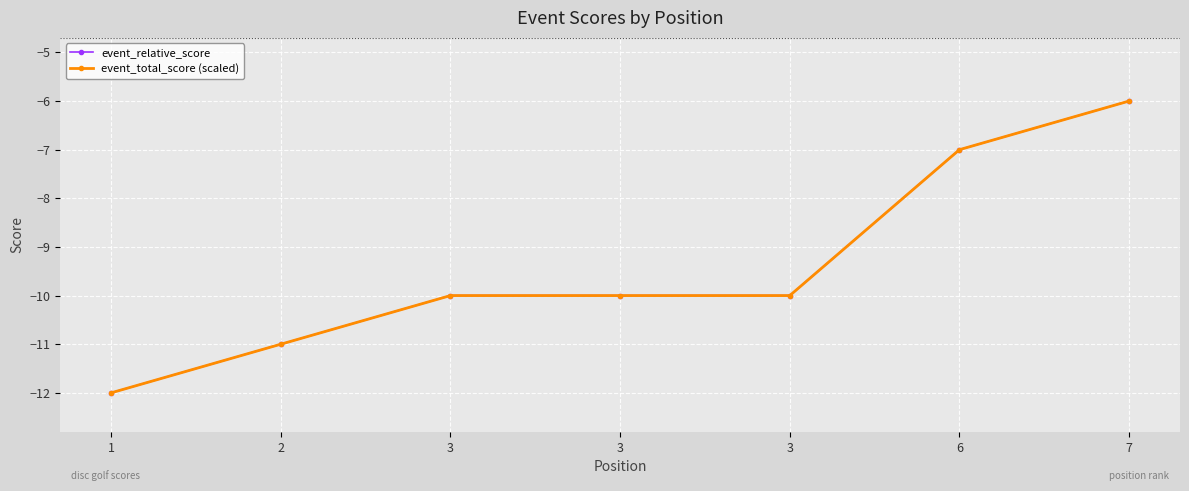

True or false: event_relative_score has more than 2 interior local peaks.

False